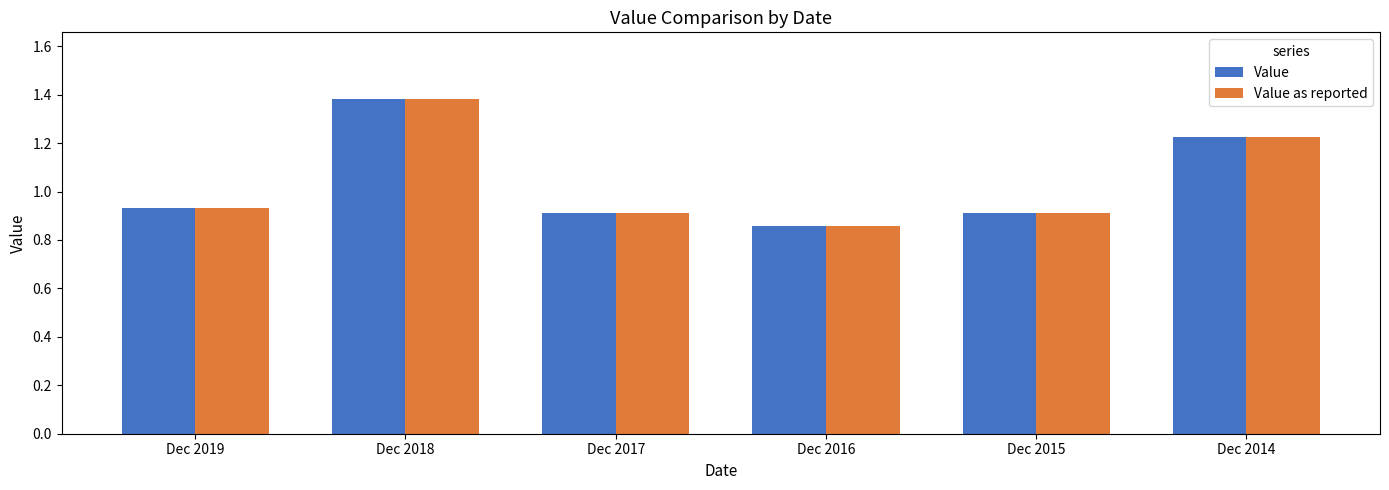

At which category is the sum across all series the highest?

Dec 2018